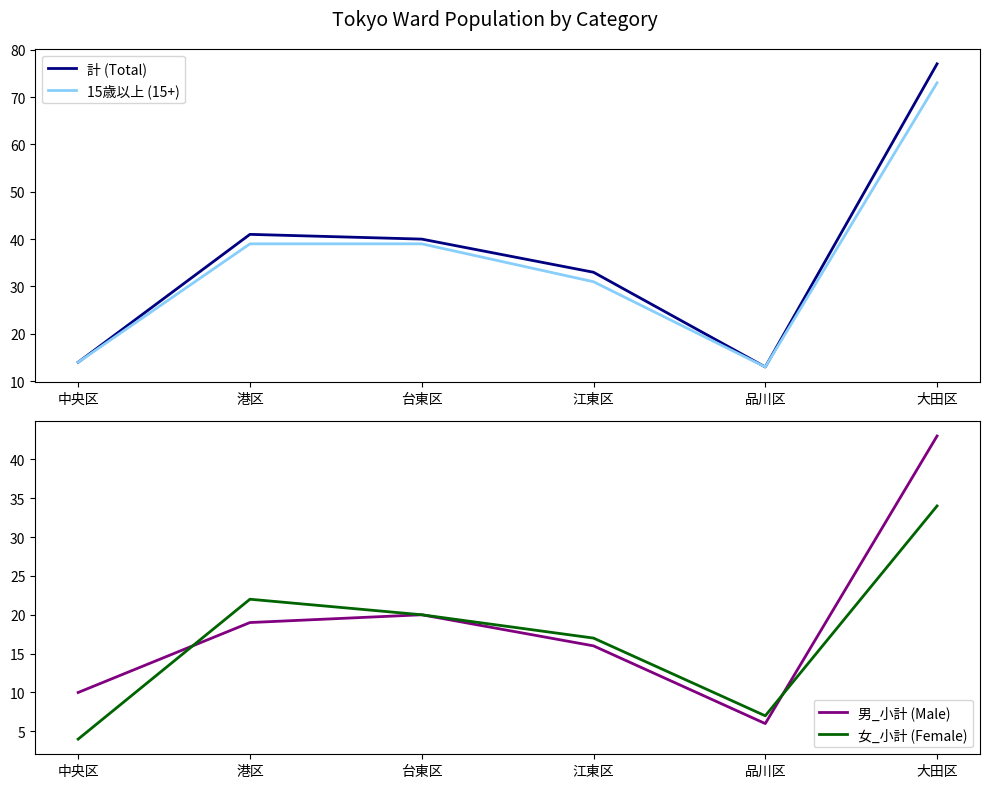

Does the chart have visible grid lines?

No